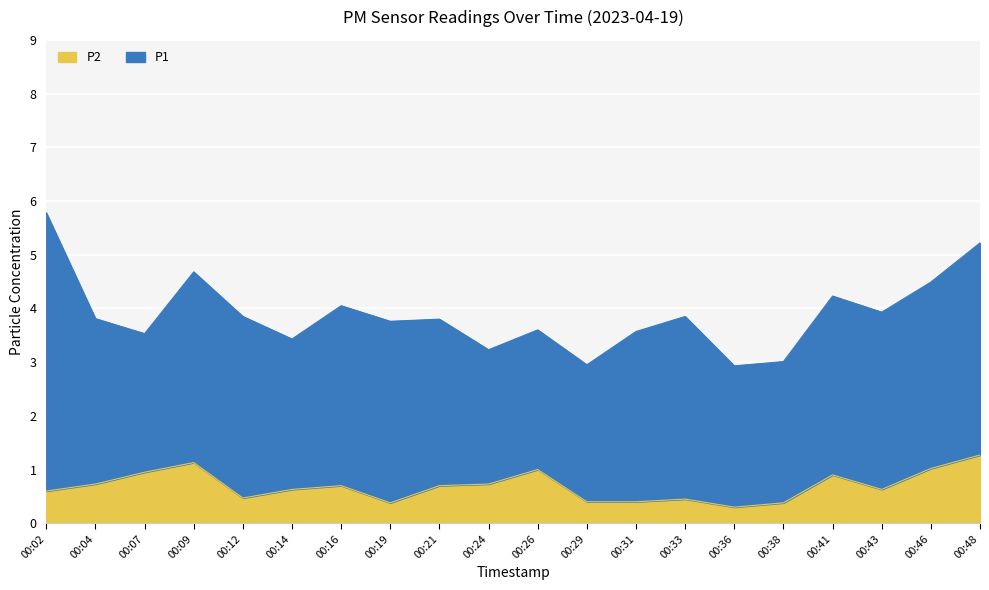

What is the sum of the values at 00:26 and 00:29?

1.4